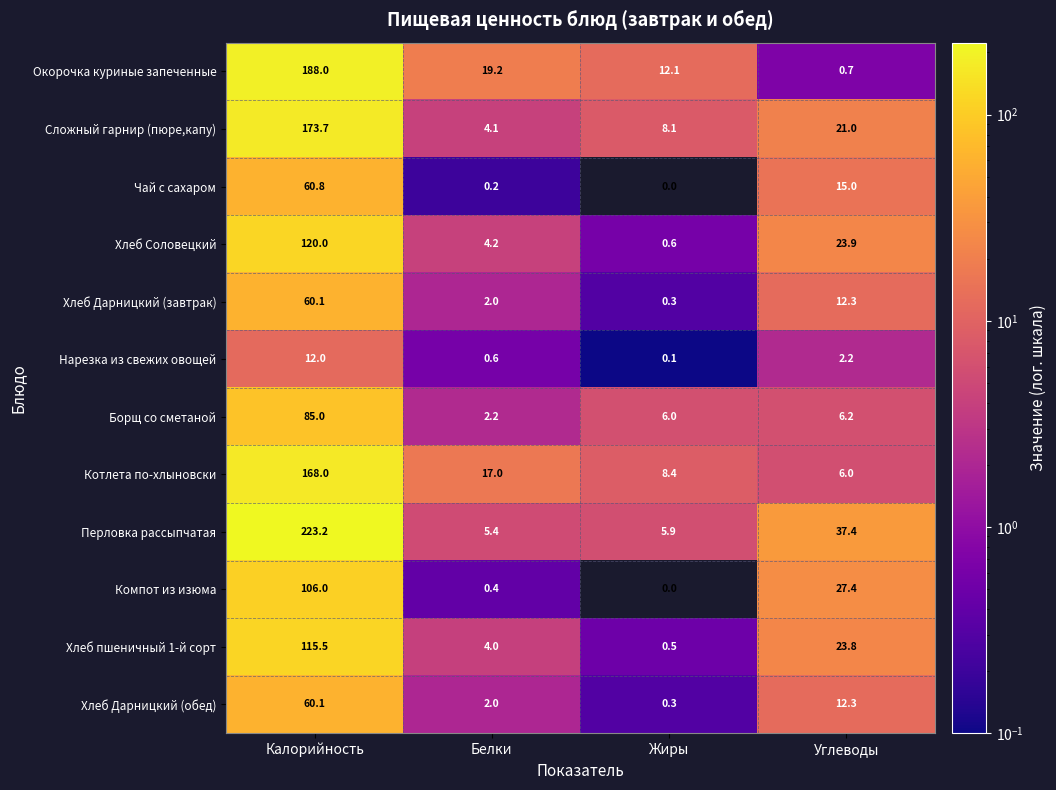

At which category does the chart reach its peak across all series?

Калорийность